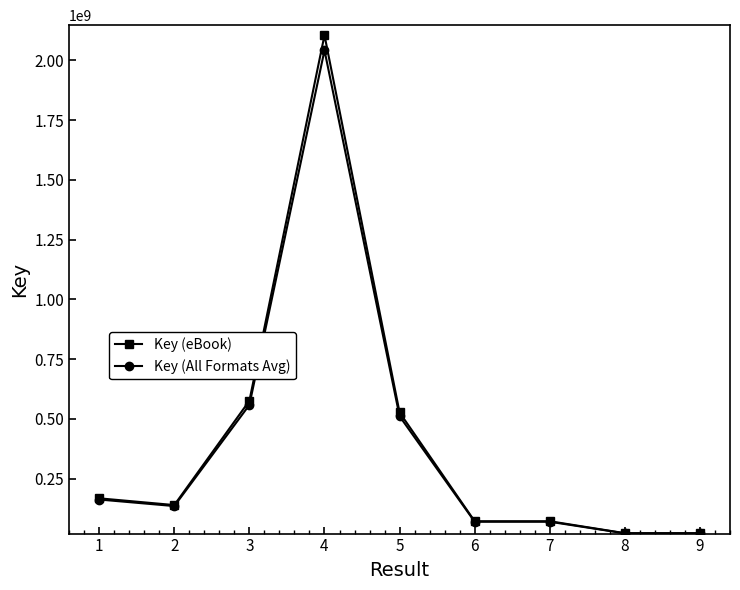

What is the highest value of the Key (All Formats Avg) series?

2042465057.6